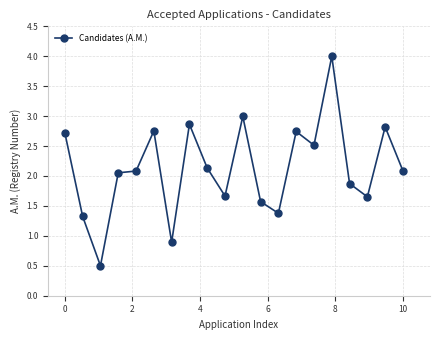

What is the difference between the second highest and minimum values?

2.5